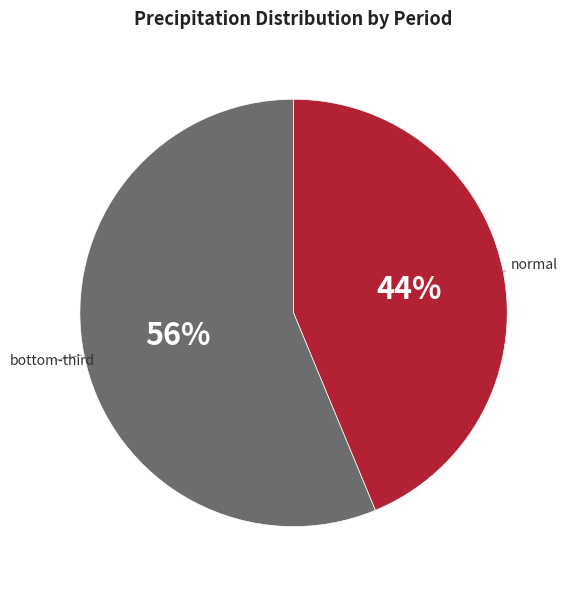

Rank the categories by value from lowest to highest.

normal, bottom-third